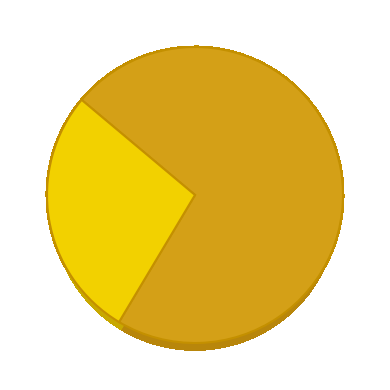

Does 28 represent more than half of the total?

No